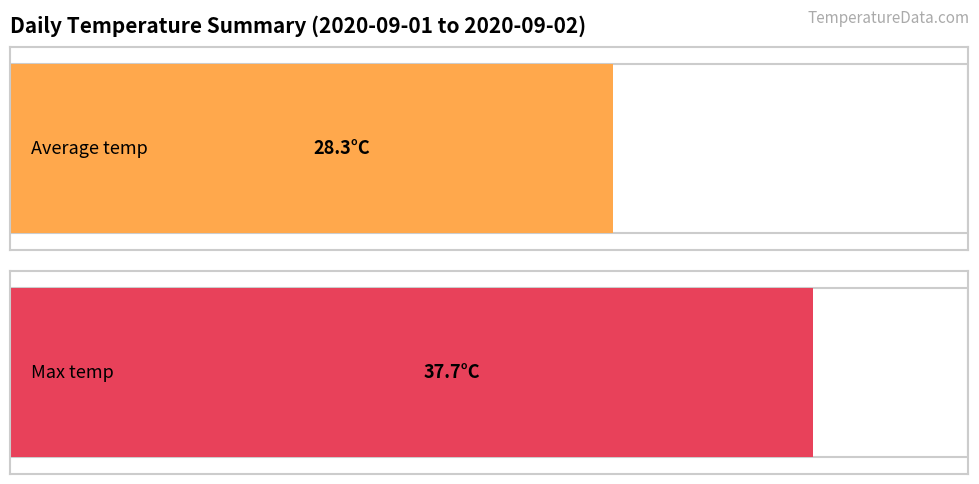

Which series has the largest range (max minus min)?

Average temp